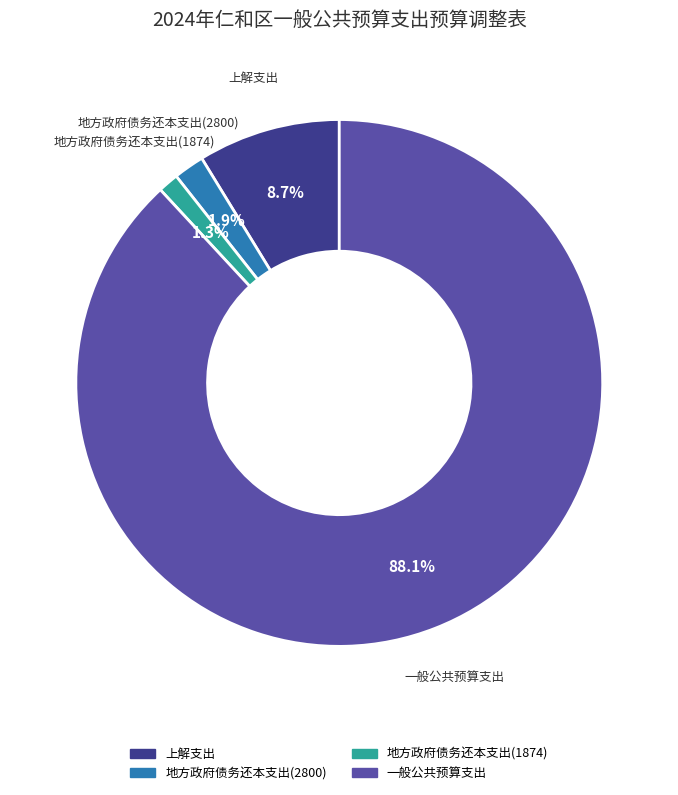

How many segments does this pie chart have?

4